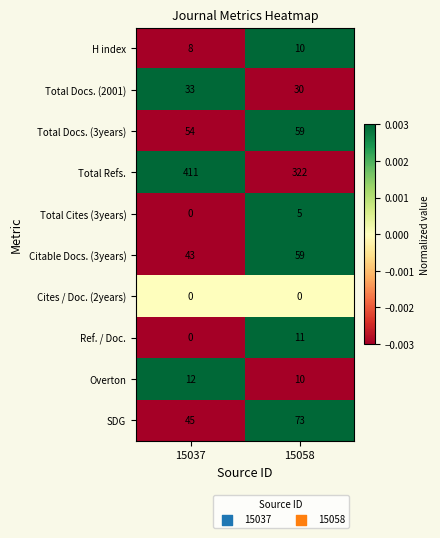

The Total Refs. series shows 322 at 15058. True or false?

True